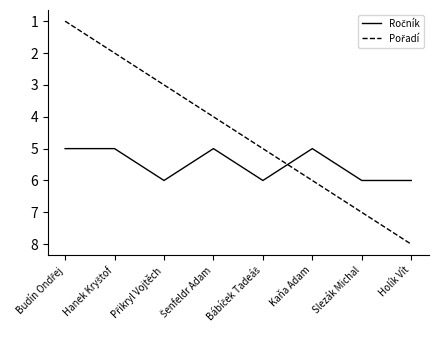

At which category is the sum across all series the highest?

Holík Vít